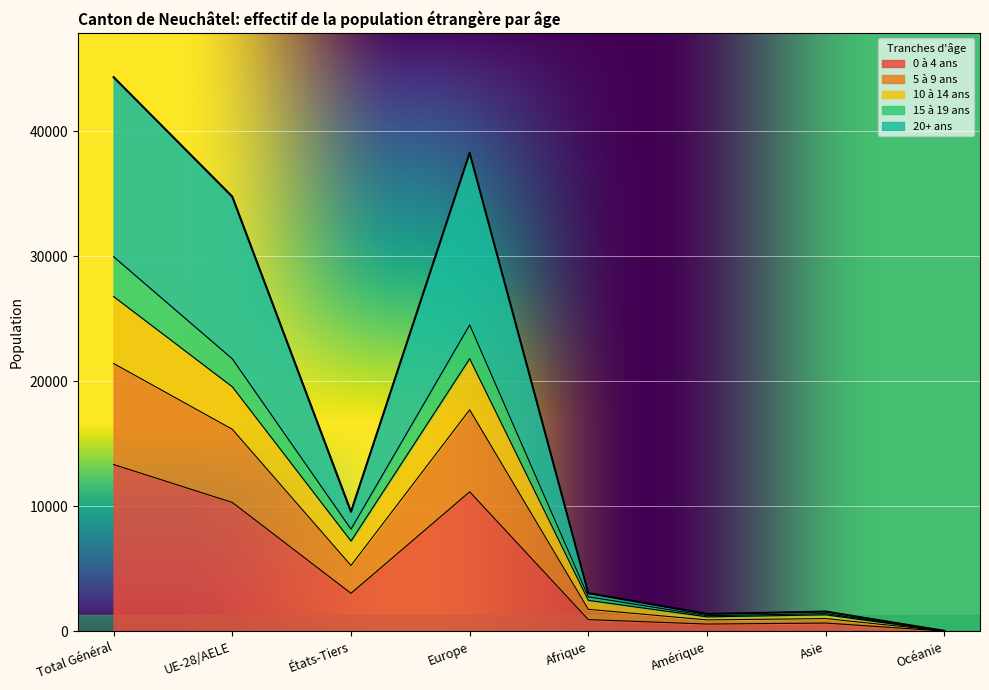

Rank the categories by 0 à 4 ans value from highest to lowest.

Total Général, Europe, UE-28/AELE, États-Tiers, Afrique, Asie, Amérique, Océanie